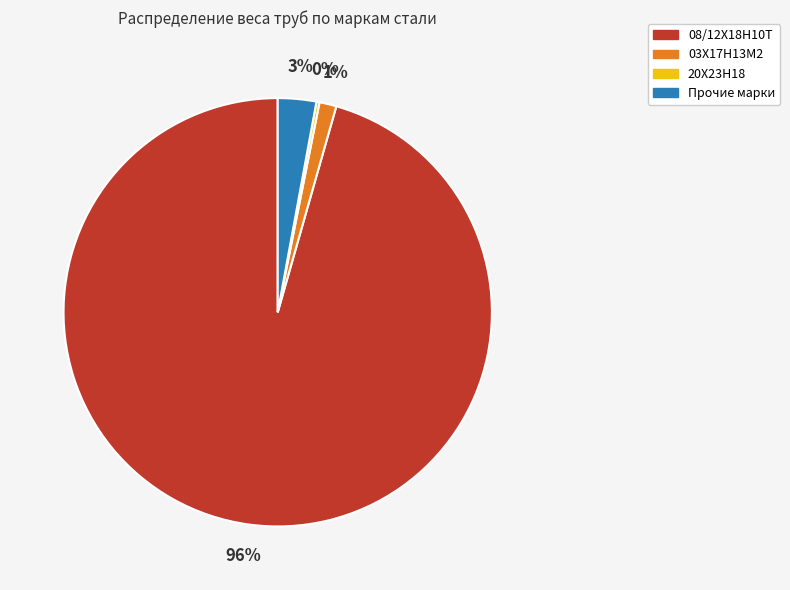

To the nearest percent, what is the average slice percentage?

25%